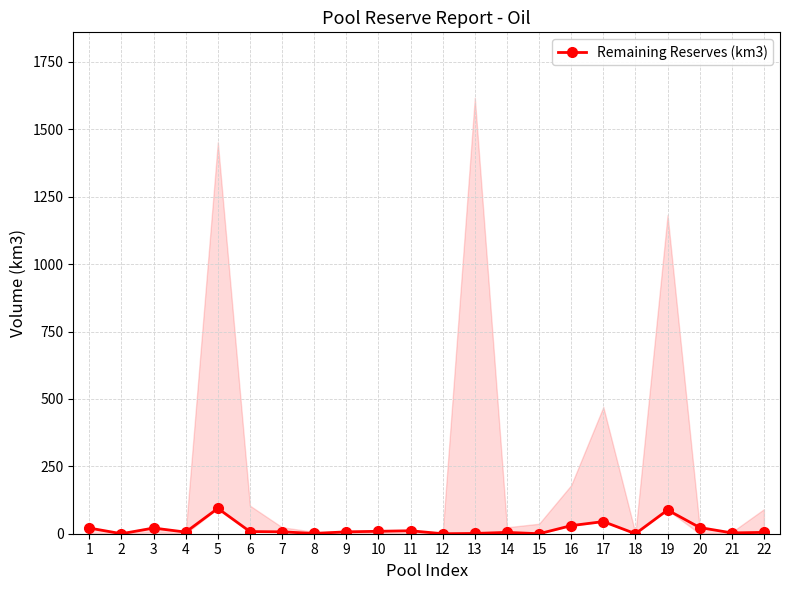

What is the value of the 14th point from the left?

5